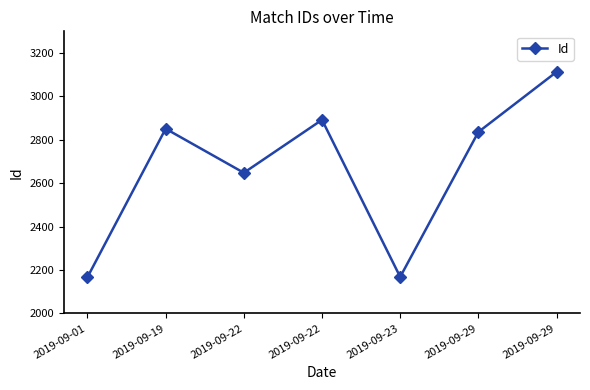

Reading left to right, extract all data points from this chart.

2167	2851	2648	2892	2168	2836	3113